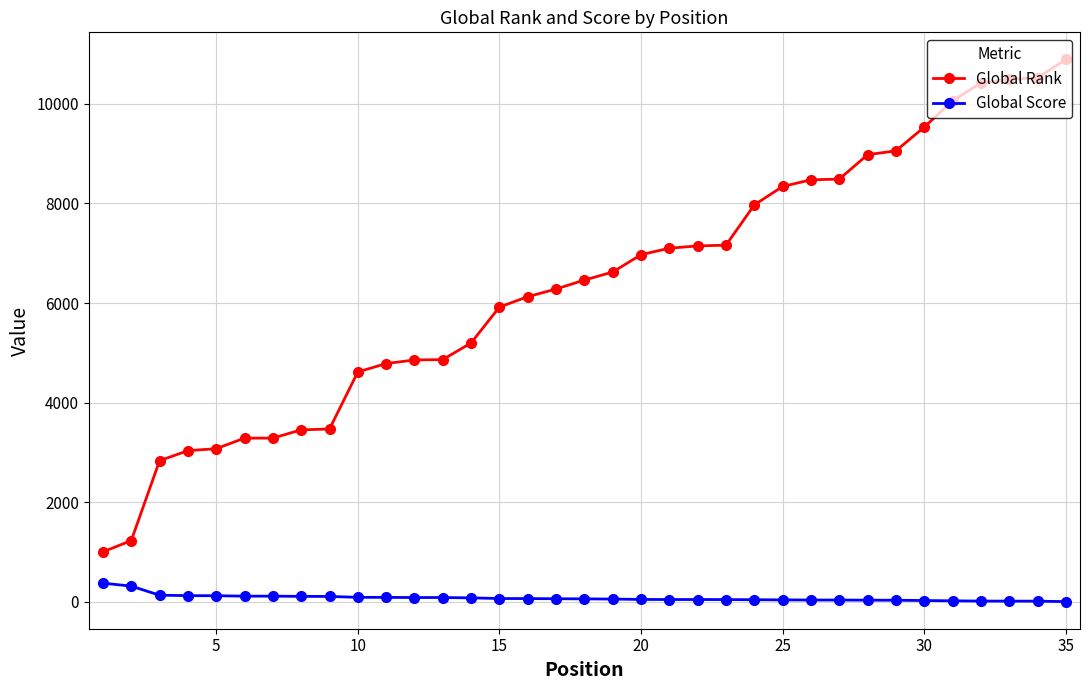

Which series has the largest total across all categories?

Global Rank